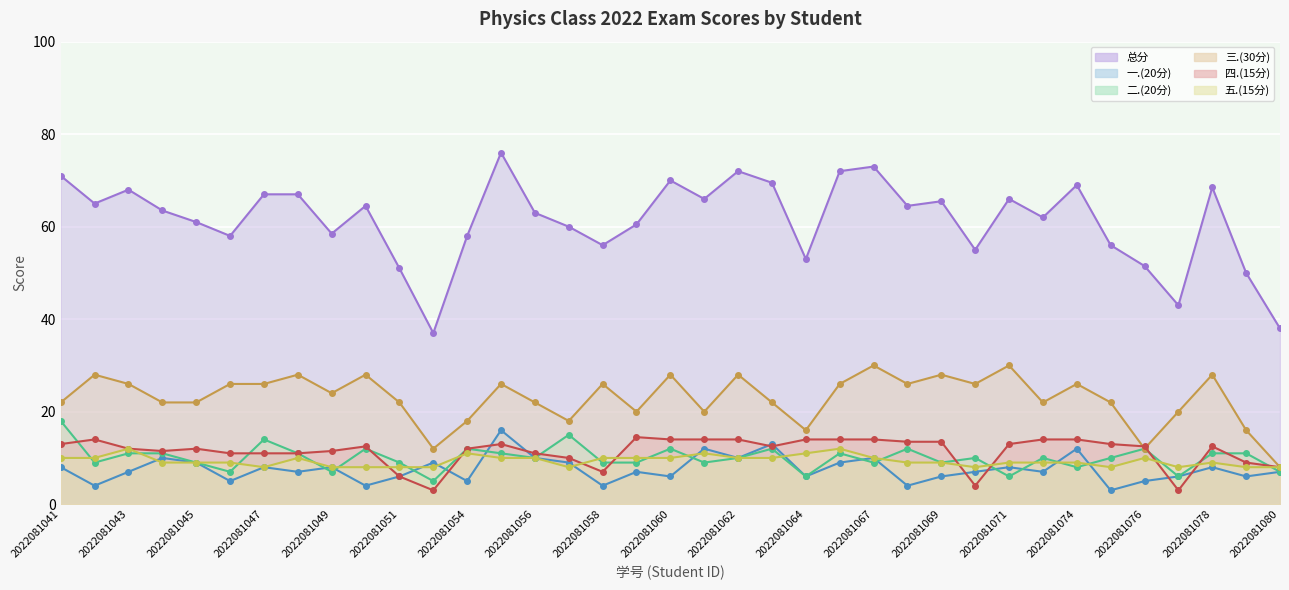

Which series has the widest spread of values?

总分